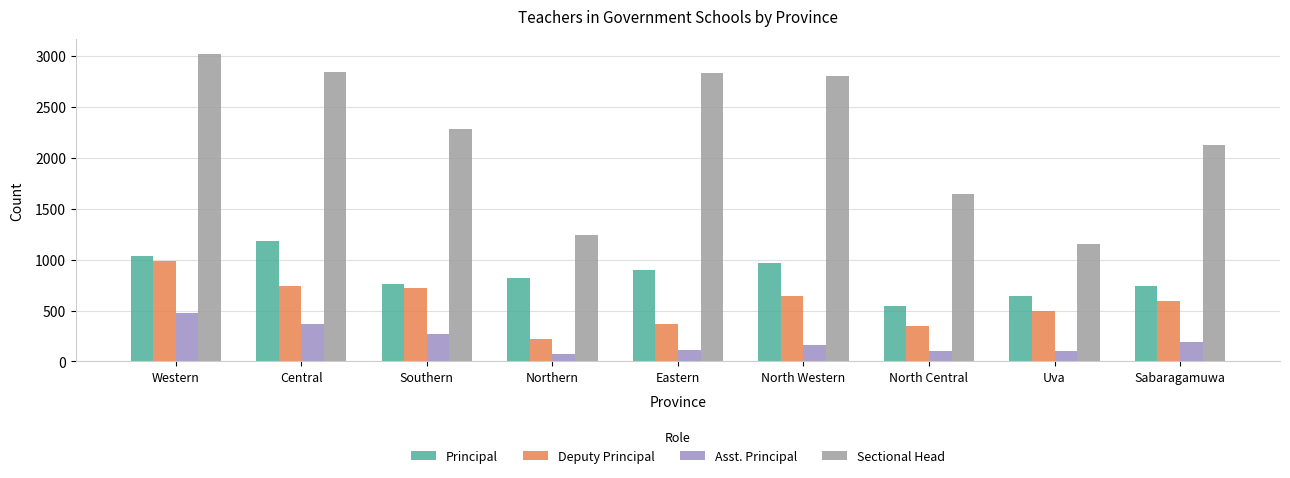

Where is Principal nearest to the value 864?

Eastern